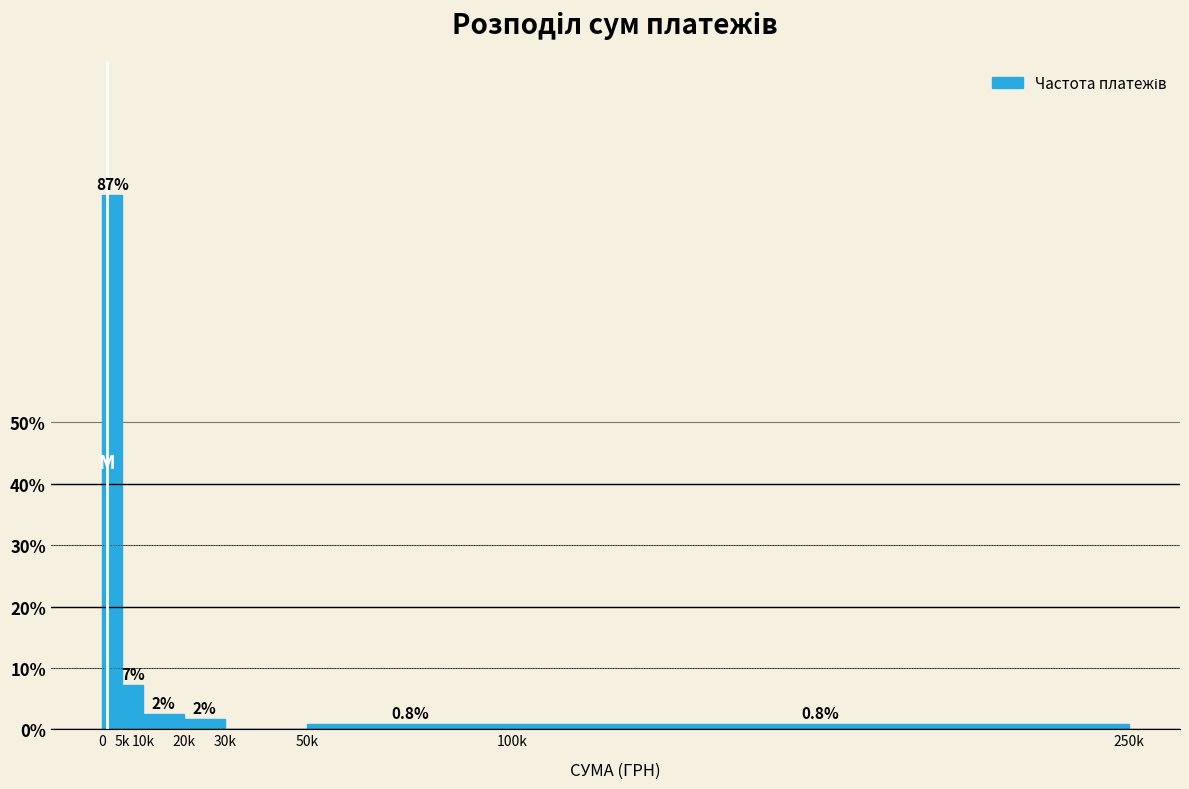

At which label is the value closest to 43?

5k